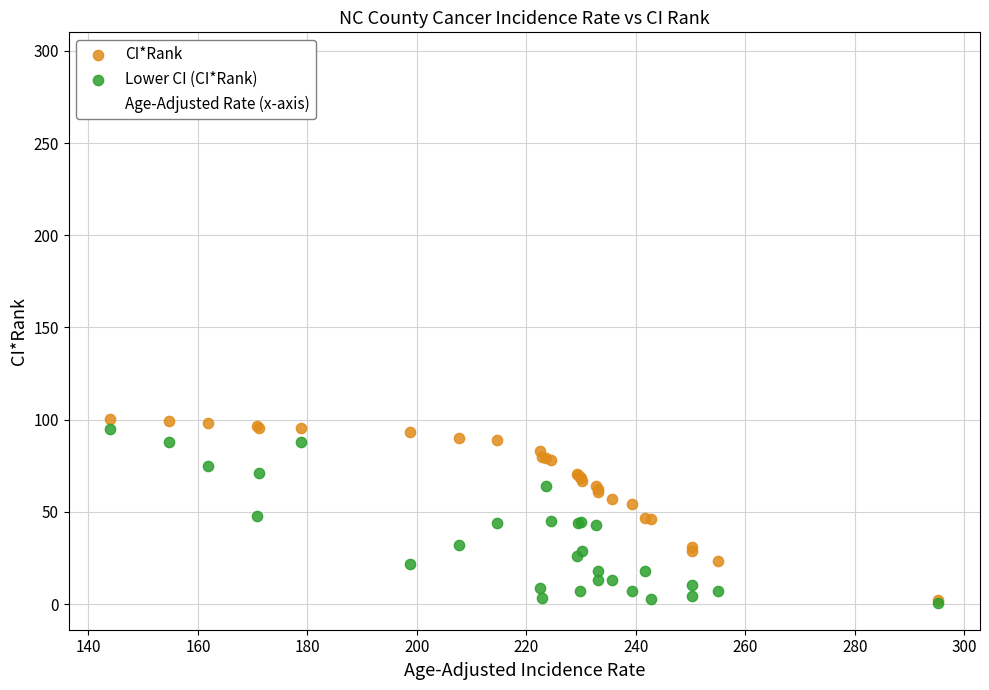

Which series contains the highest Y value?

Age-Adjusted Rate (x-axis)